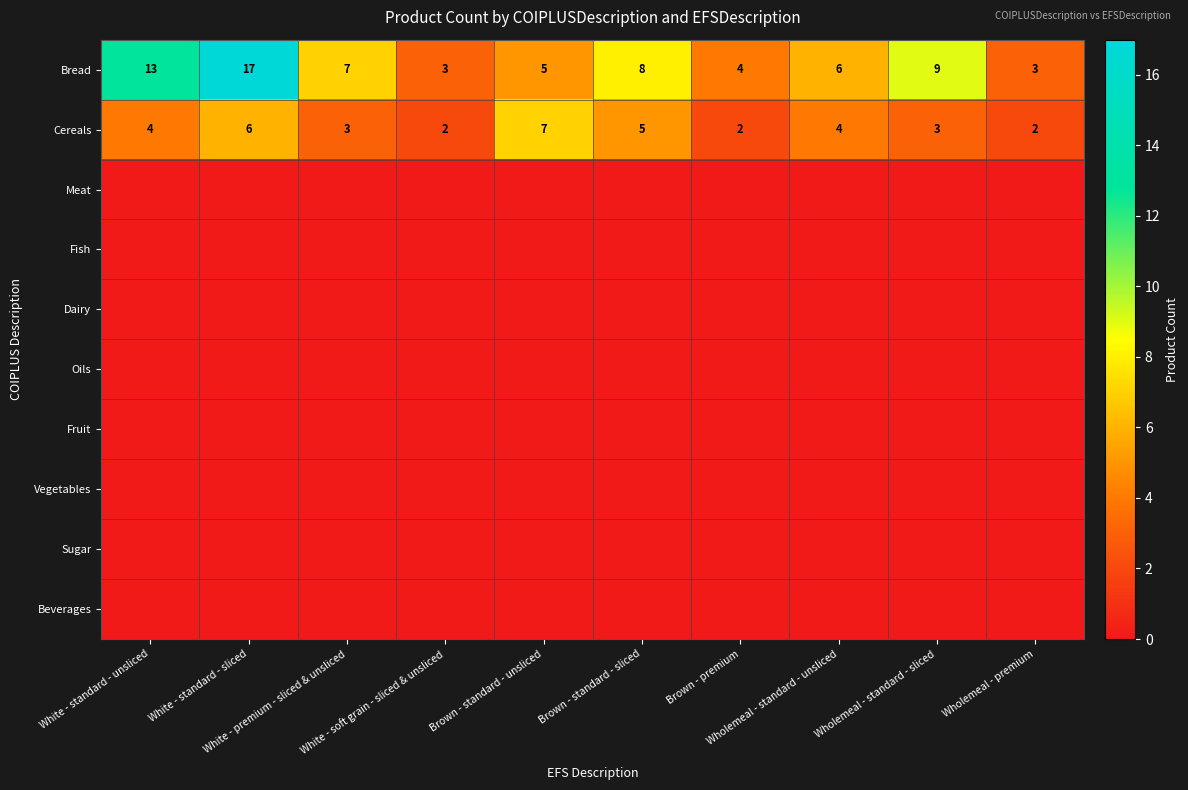

What is the difference between the maximum and minimum values in the Cereals series?

5